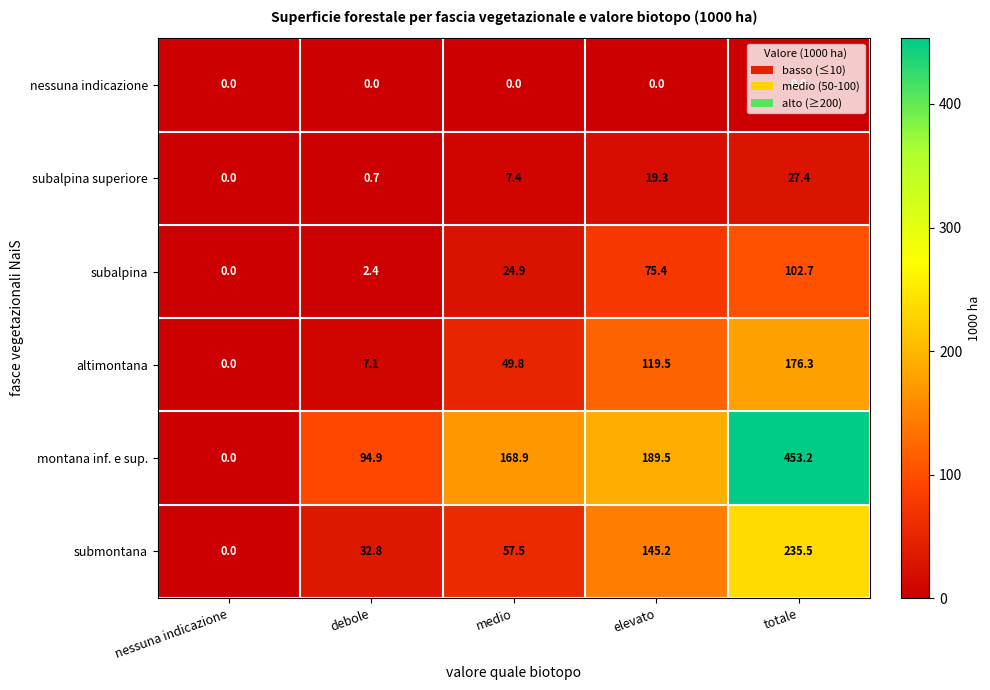

What is the spread (max minus min) of values at totale?

453.2